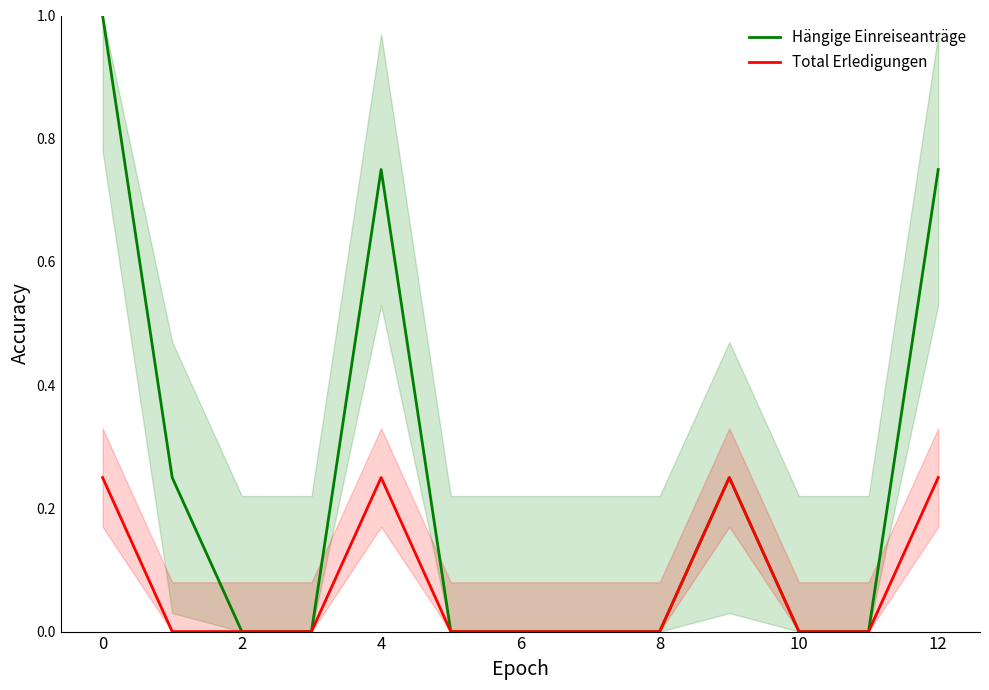

True or false: Total Erledigungen has a value of 0.1 at 4.

False